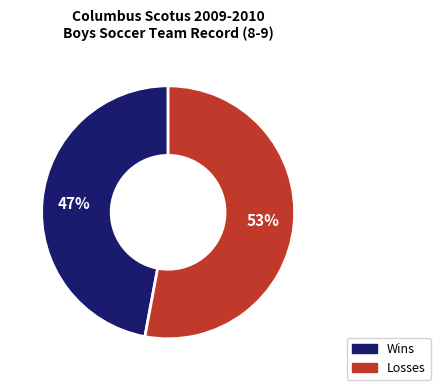

True or false: Losses accounts for 40% of the total.

False